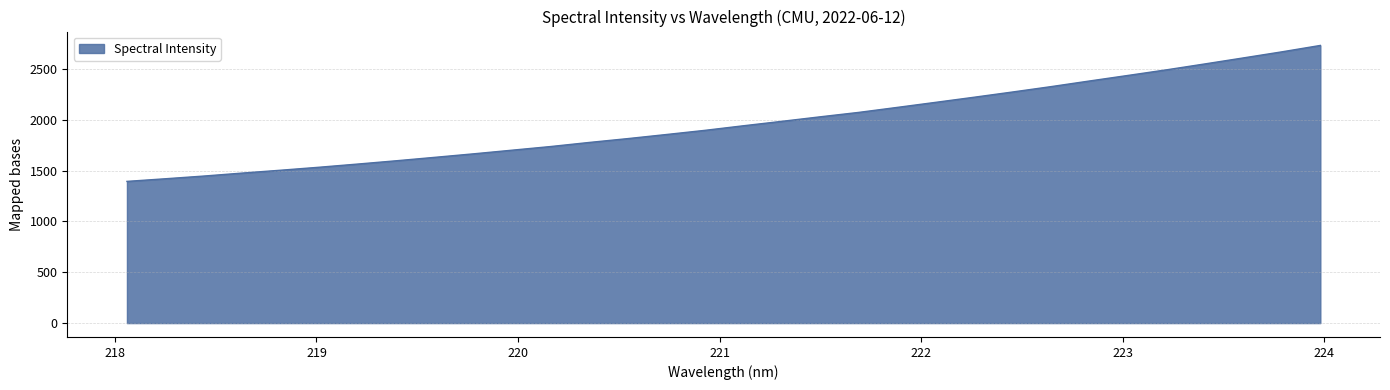

What is the difference between the maximum and minimum values?

1336.6